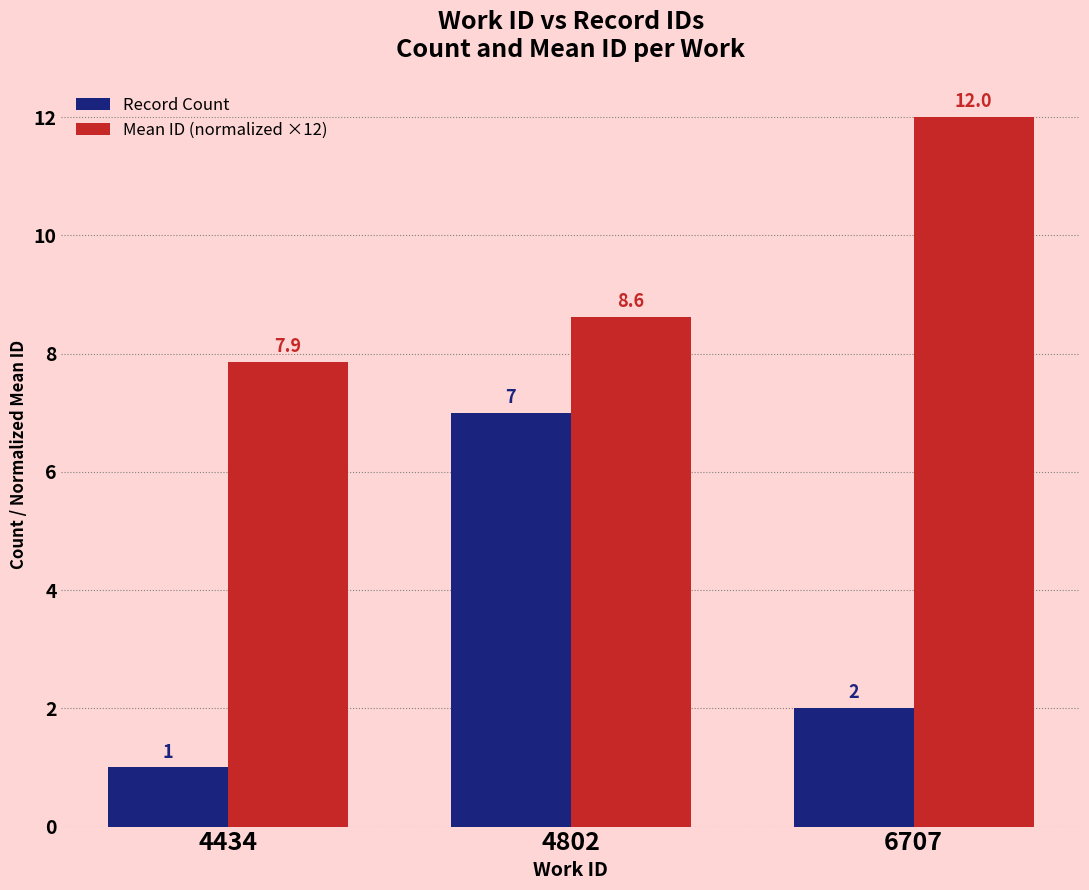

Where does the Record Count series first go above 2?

4802